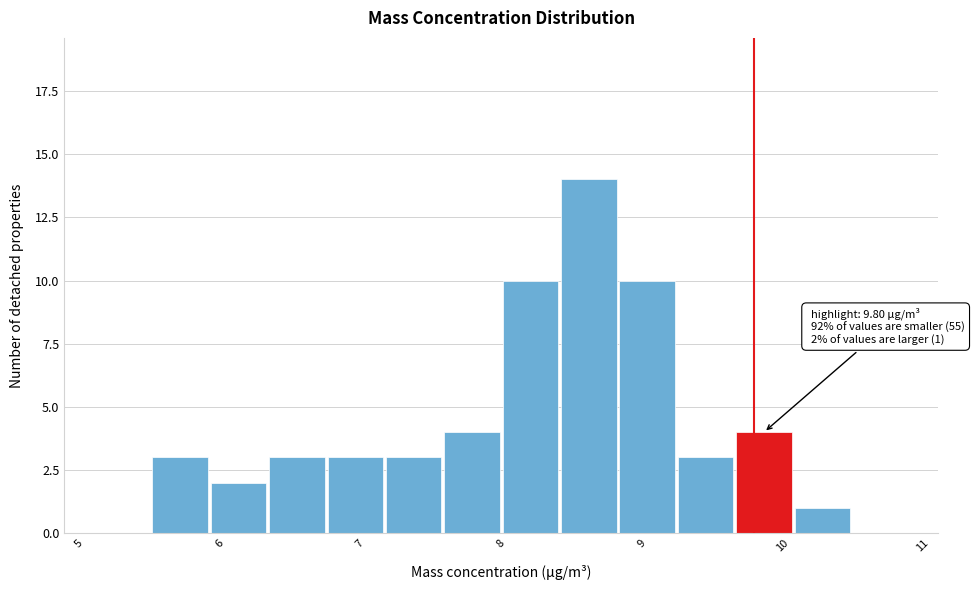

Over which range of the x-axis is the bar tallest?

8.4 to 8.8